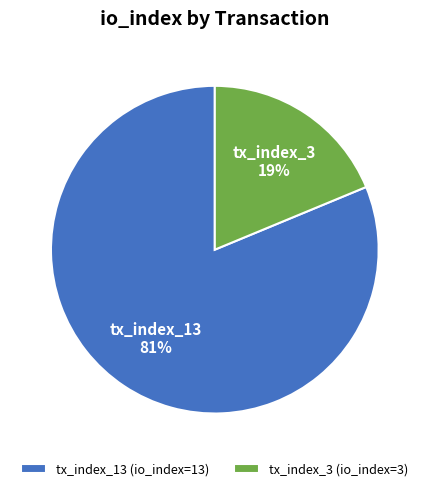

Does any single category account for the majority?

Yes